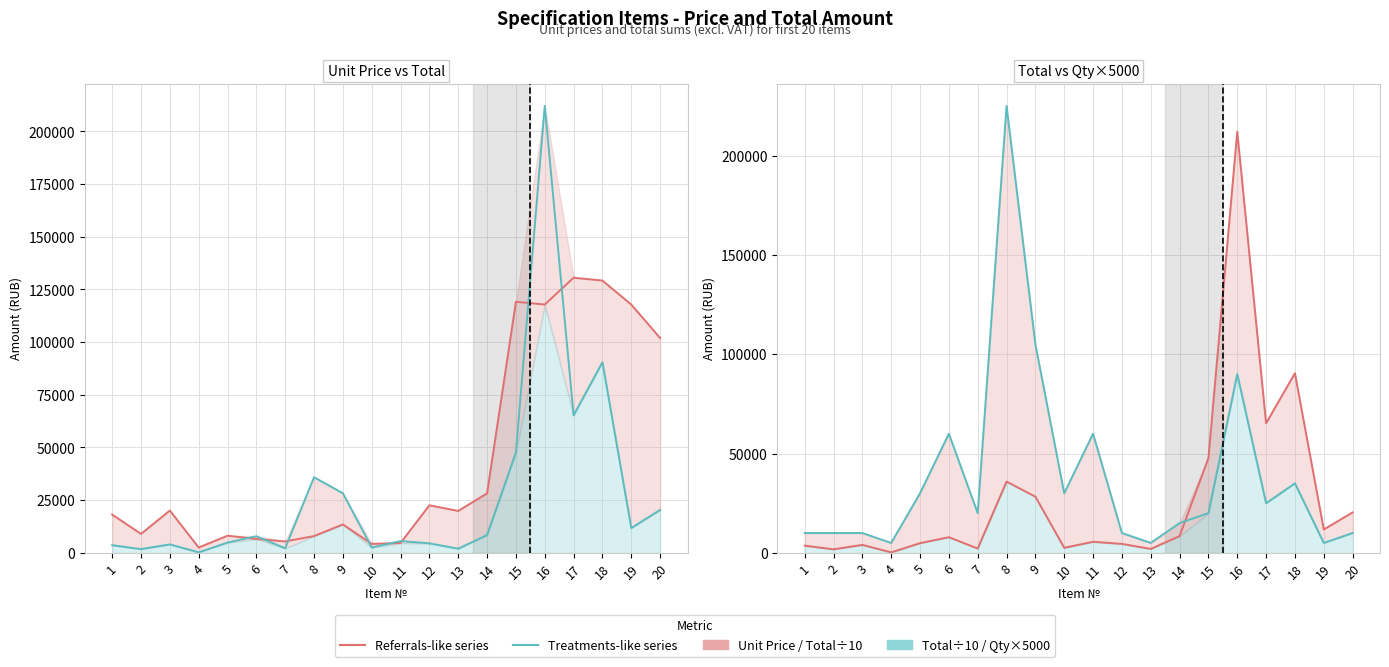

At how many categories does at least one series exceed 138583?

2